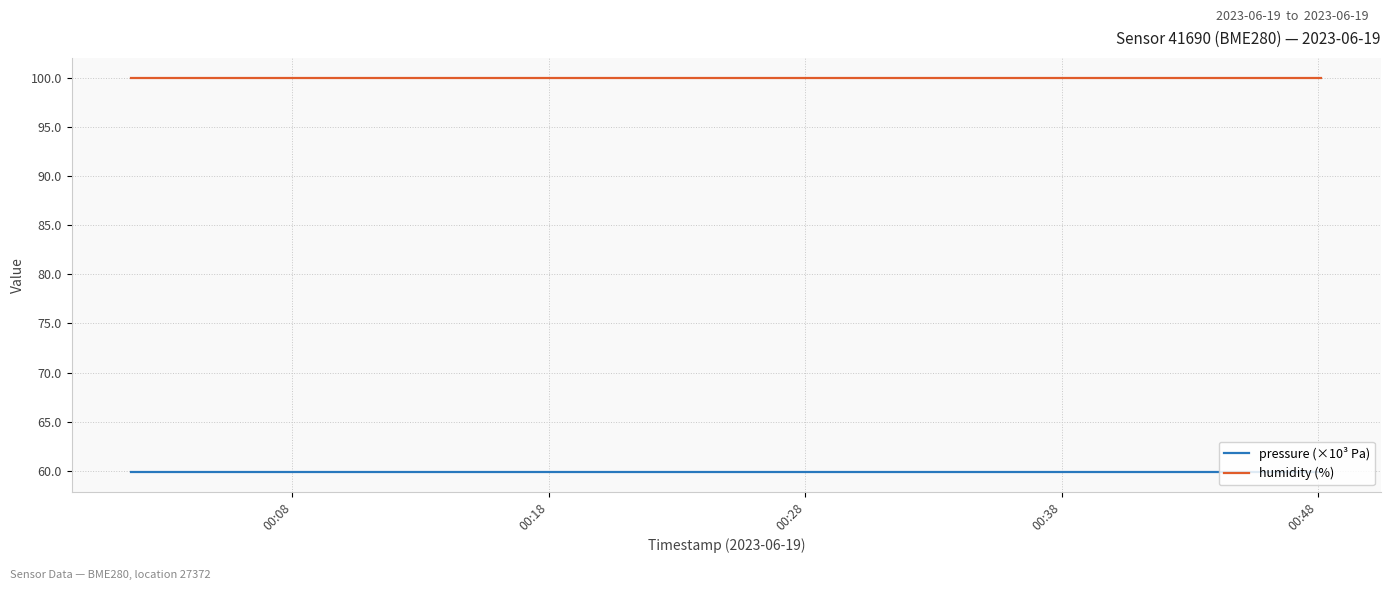

True or false: humidity (%) and pressure (×10³ Pa) cross at least once.

False